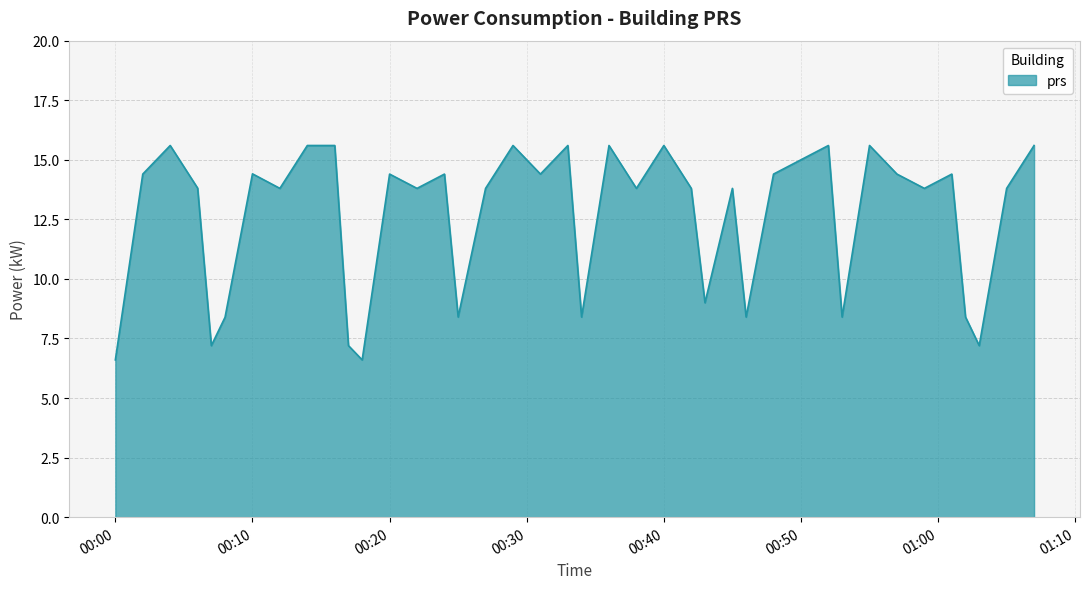

What is the smallest value displayed?

6.6